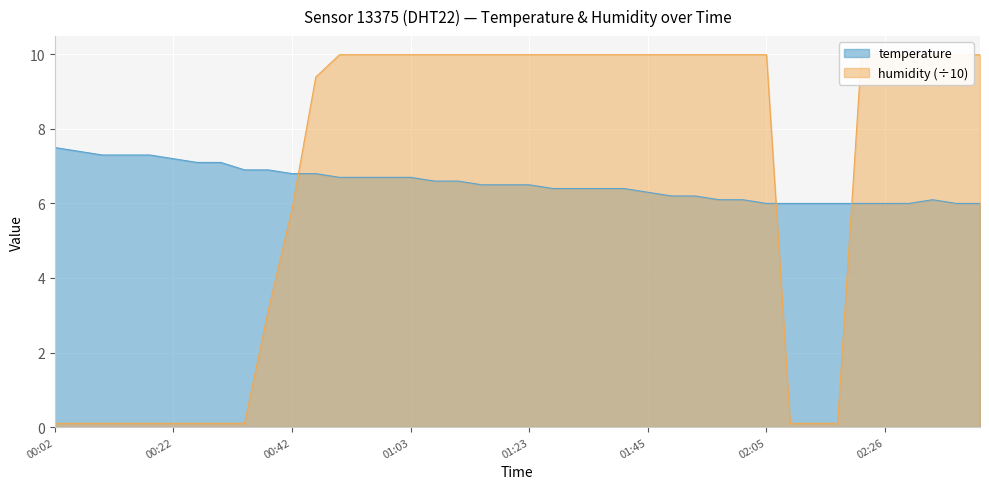

True or false: humidity and temperature cross at least once.

True